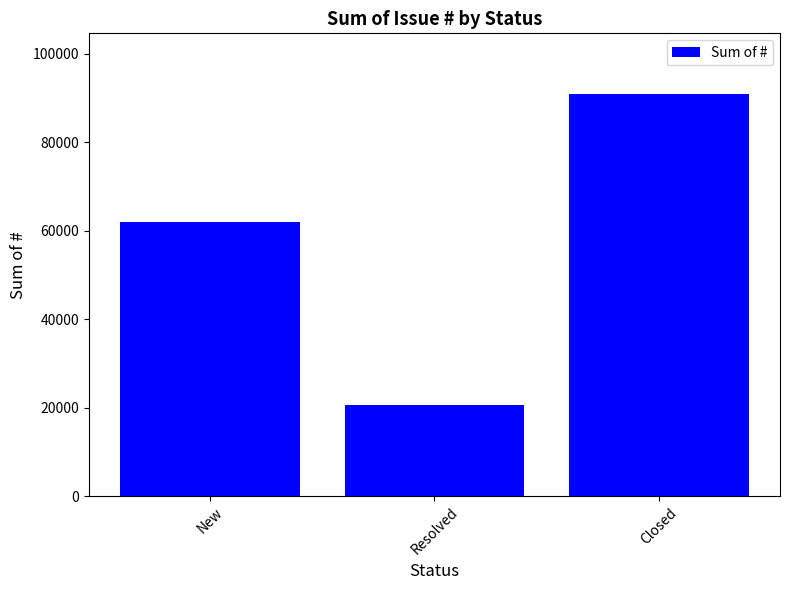

How many series are shown in this chart?

1